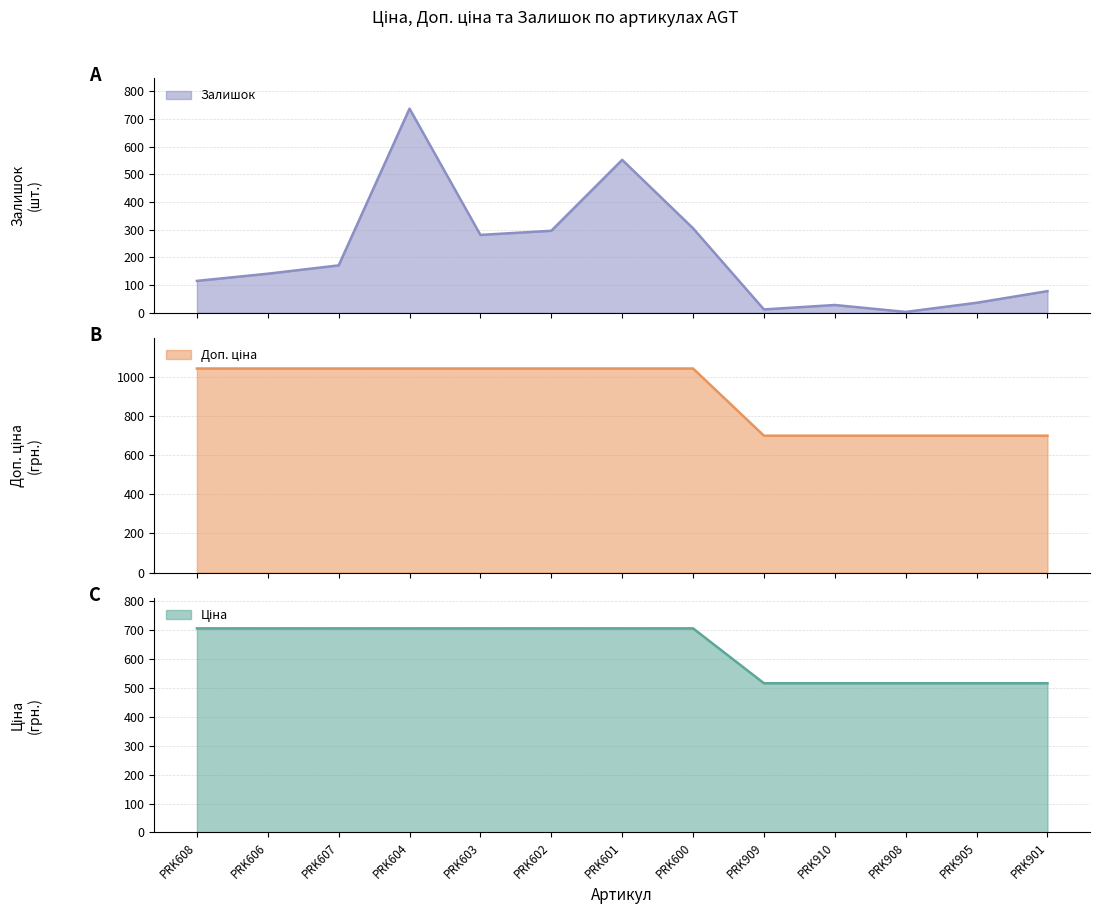

True or false: Доп. ціна has more than 2 interior local peaks.

False